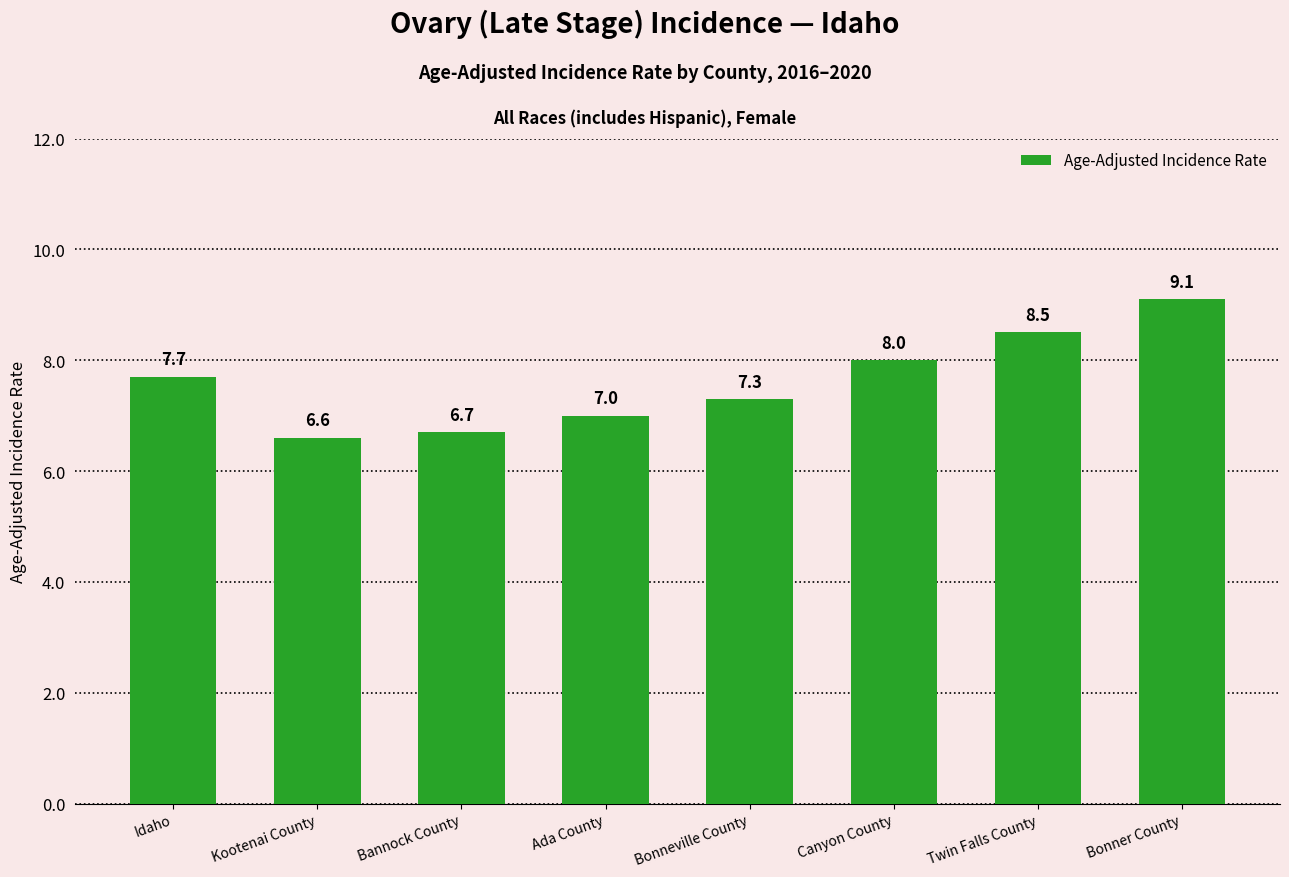

Rank the categories by value from highest to lowest.

Bonner County, Twin Falls County, Canyon County, Idaho, Bonneville County, Ada County, Bannock County, Kootenai County